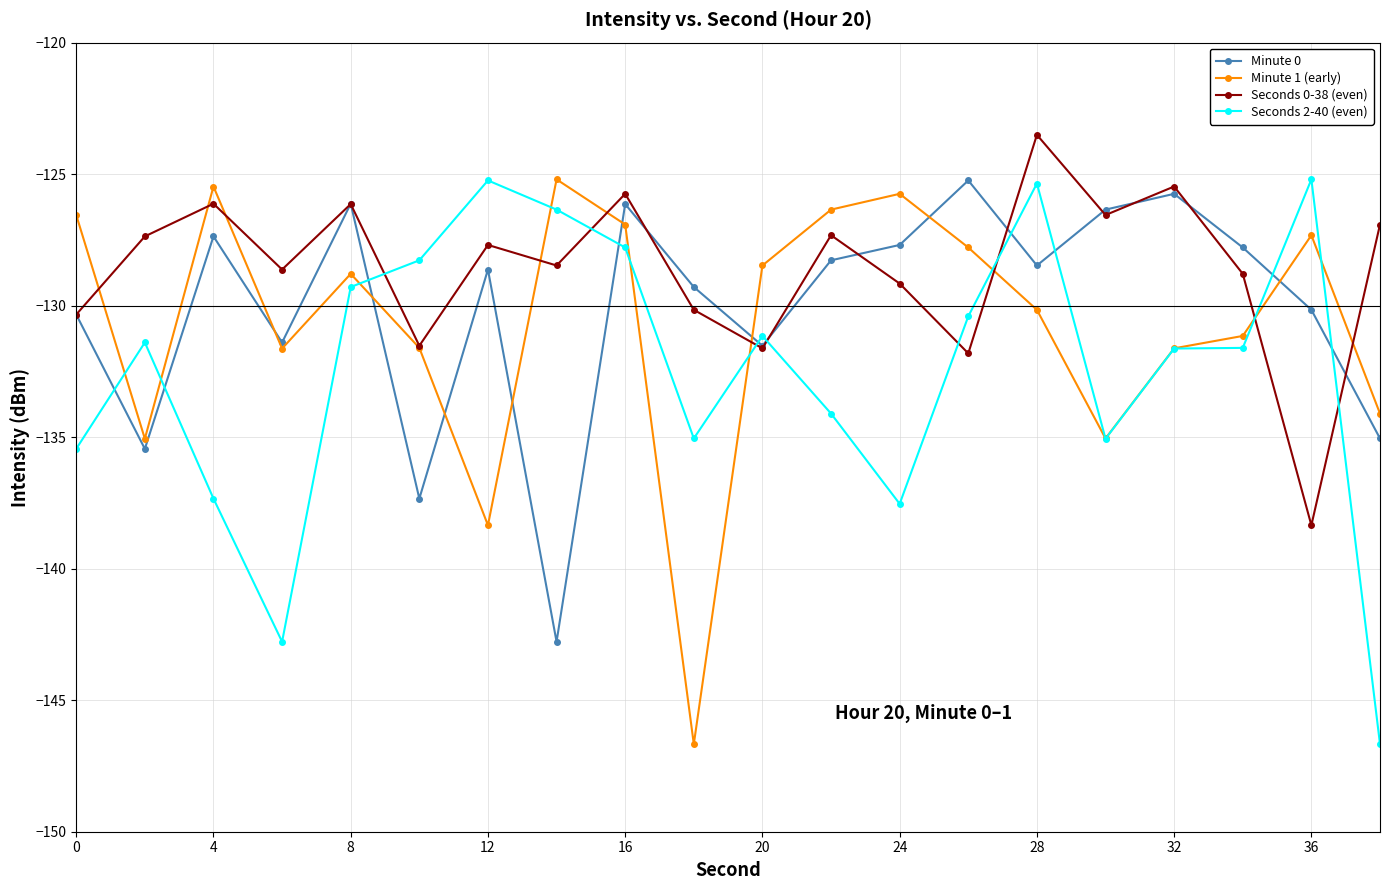

What is the maximum value shown in the chart?

-123.5